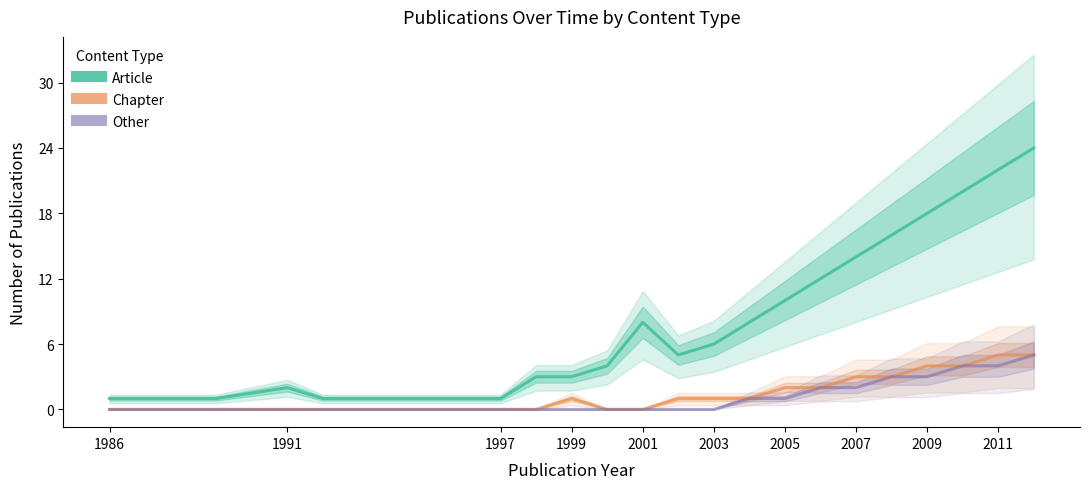

Reading left to right, extract all data points from this chart.

Article: 1	1	2	1	1	3	3	4	8	5	6	8	10	12	14	16	18	20	22	24
Chapter: 0	0	0	0	0	0	1	0	0	1	1	1	2	2	3	3	4	4	5	5
Other: 0	0	0	0	0	0	0	0	0	0	0	1	1	2	2	3	3	4	4	5